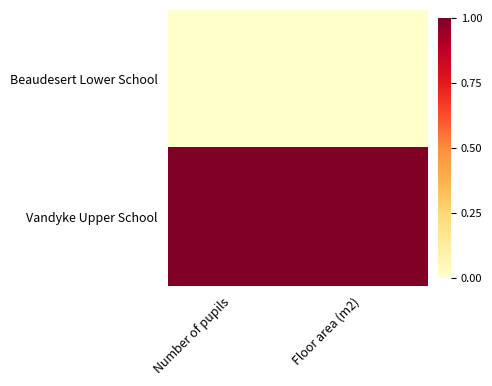

Count the number of data series in this chart.

2